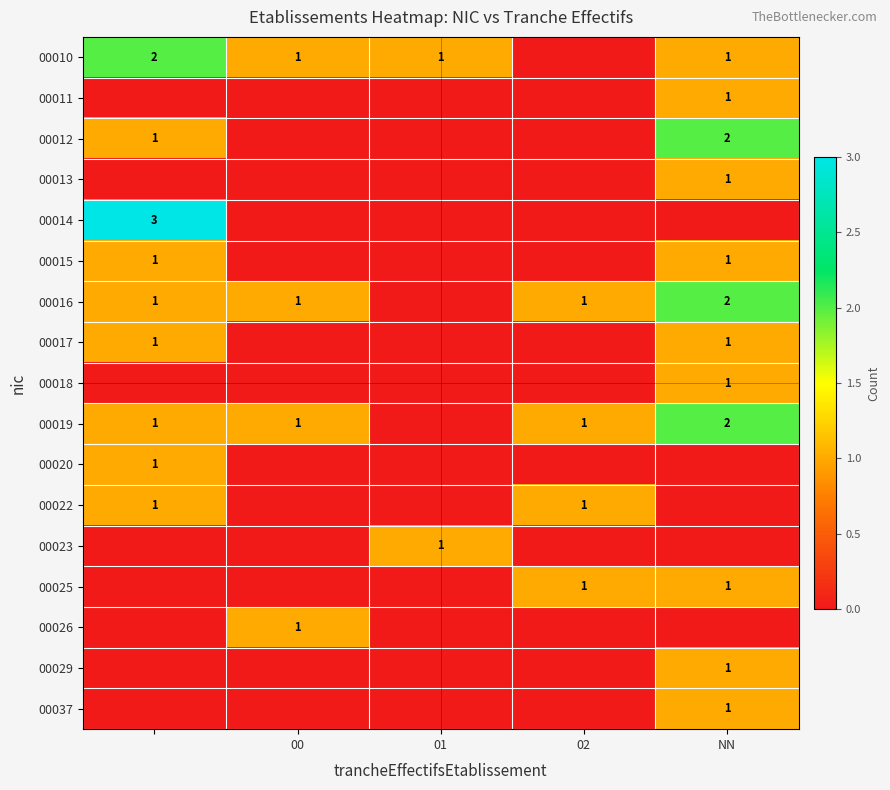

How many categories are shown in the chart?

5